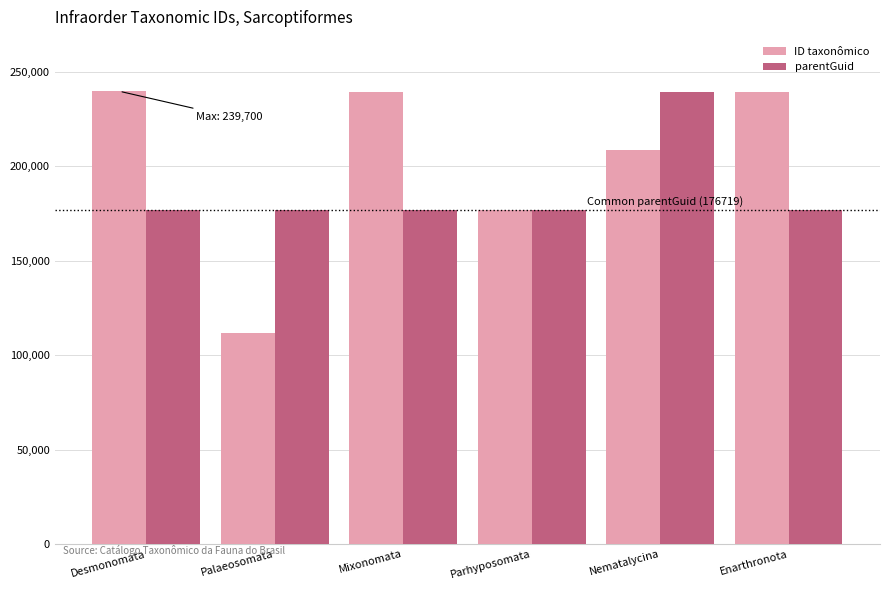

How many values in the ID taxonômico series are below 239238?

3